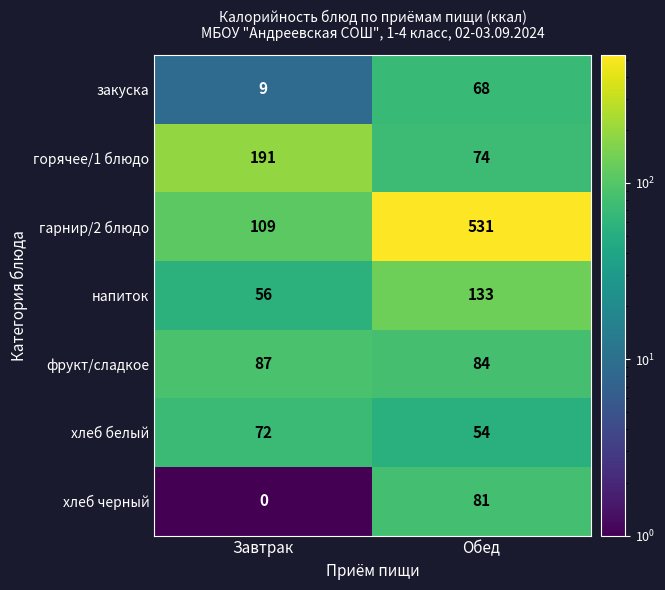

At which category does the chart reach its peak across all series?

Обед